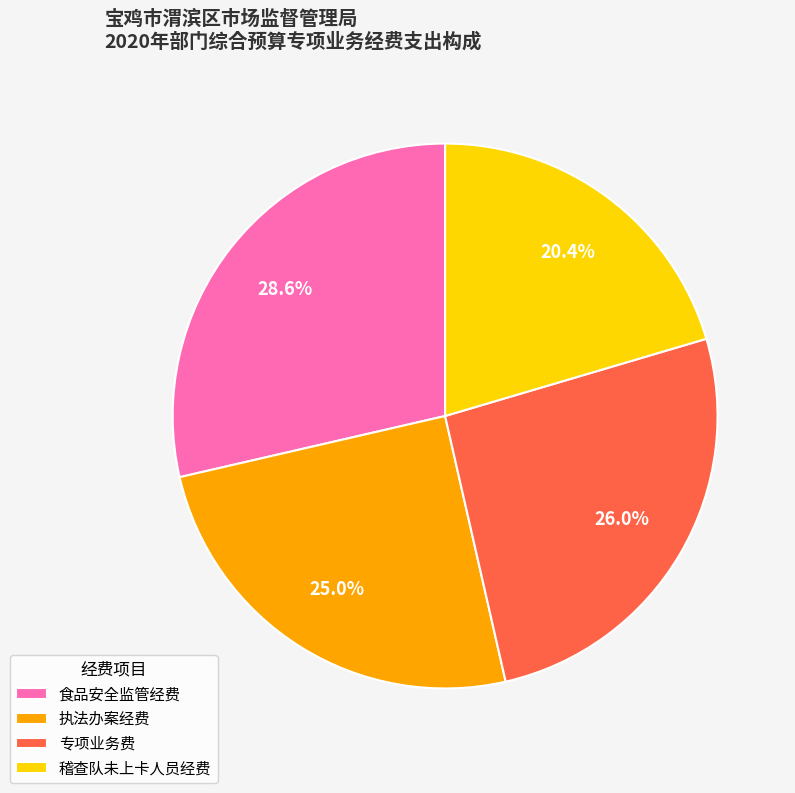

What is the ratio of the value at 稽查队未上卡人员经费 to the value at 专项业务费?

0.8